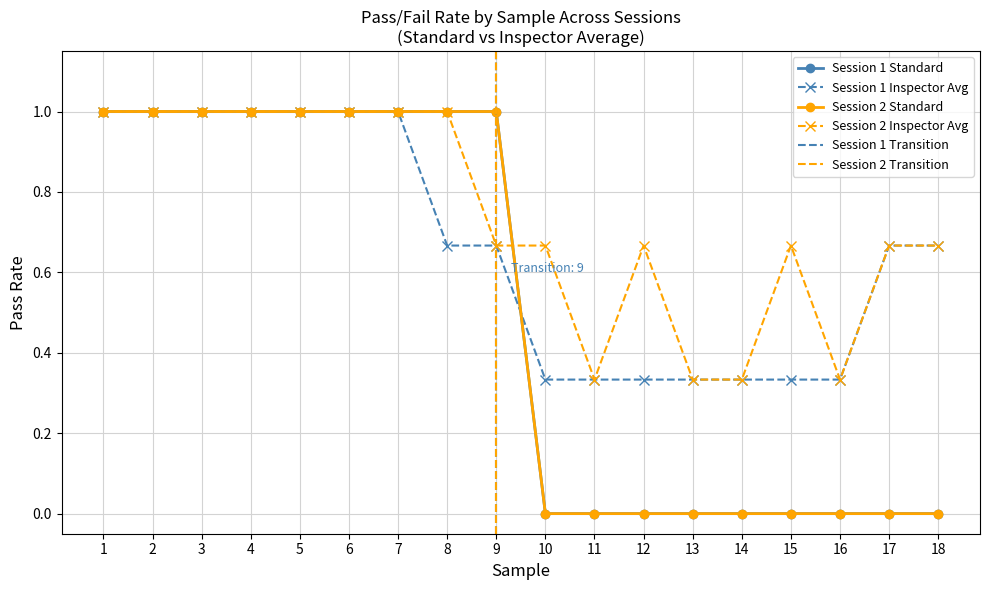

What is the difference between the maximum and minimum values in the Standard Pass Rate series?

1.0